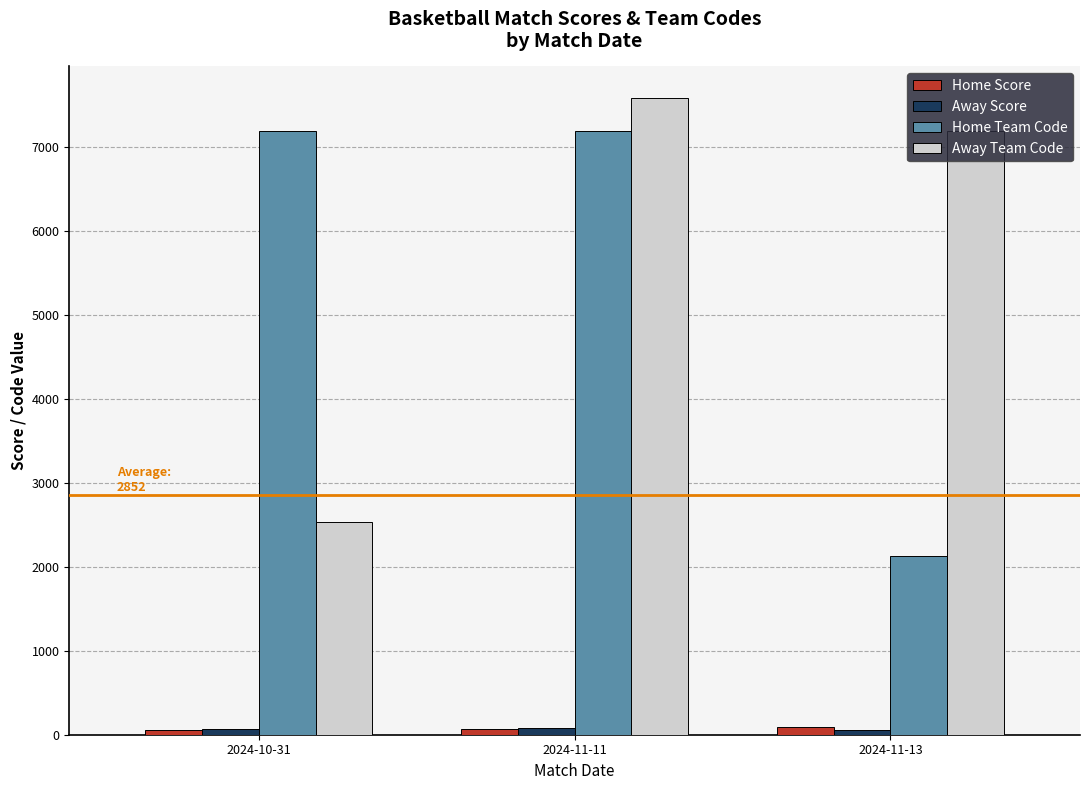

How many data points does each series have?

3